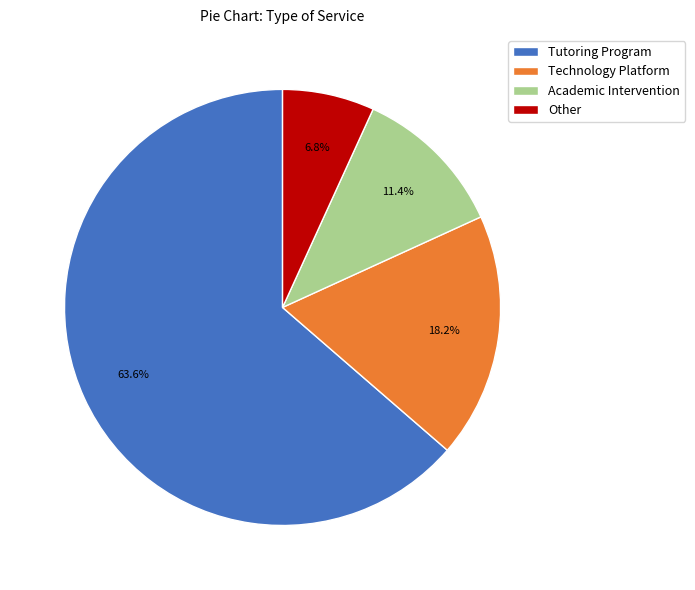

Is it true that Academic Intervention is 11% of the pie?

True